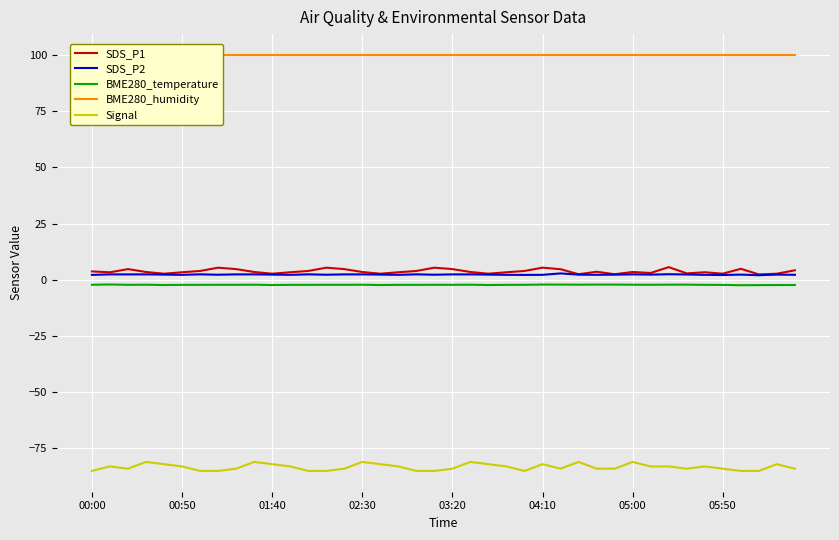

True or false: Signal has more than 1 points higher than both neighbors.

True